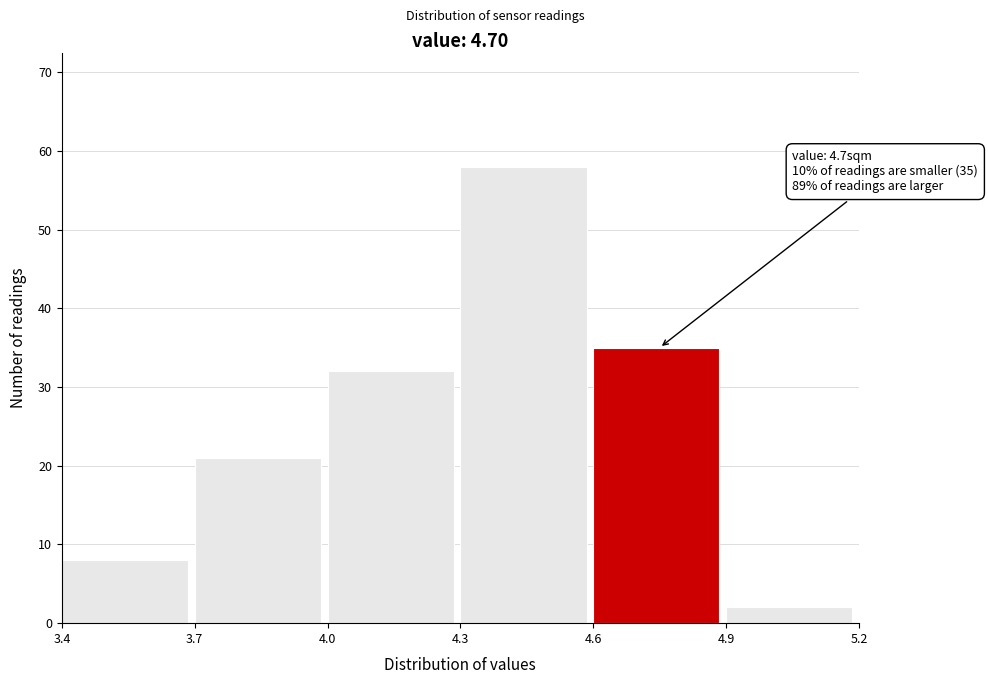

Which range on the x-axis has the tallest bar?

4.3 to 4.6